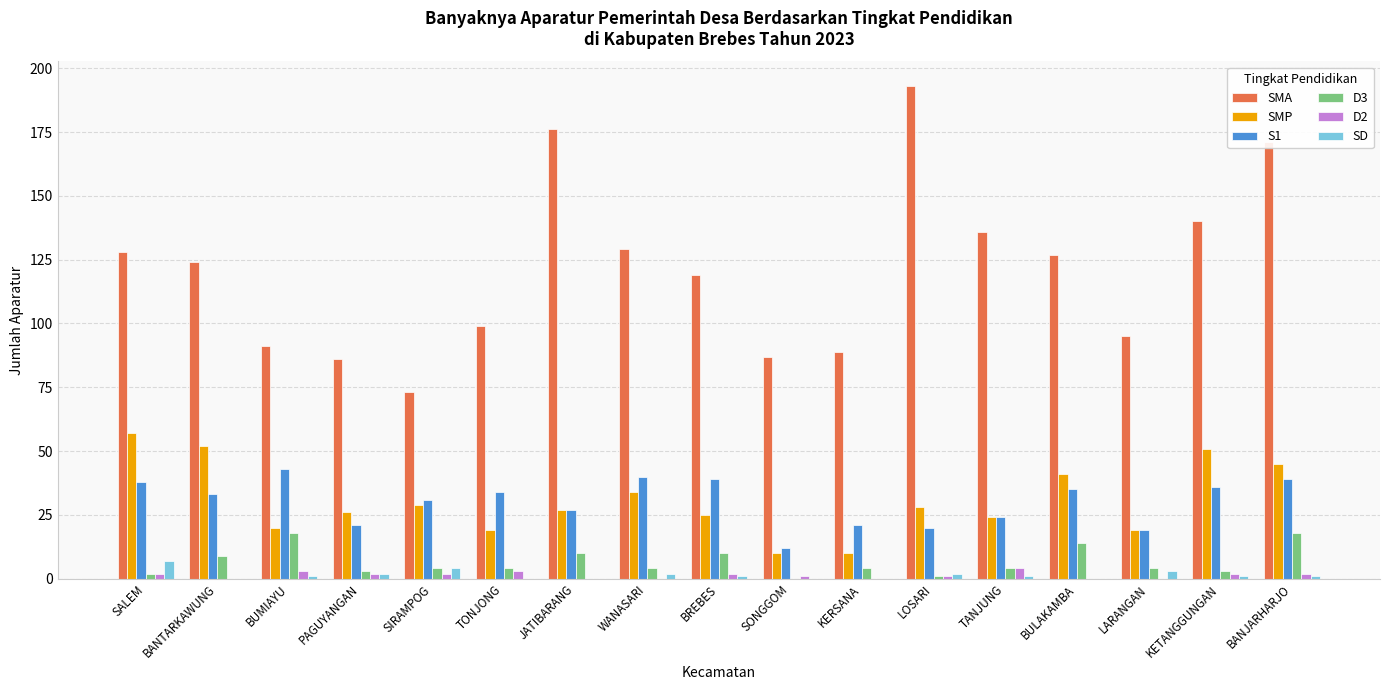

Is the value of SMA at TANJUNG greater than the value of SMP at BUMIAYU?

Yes